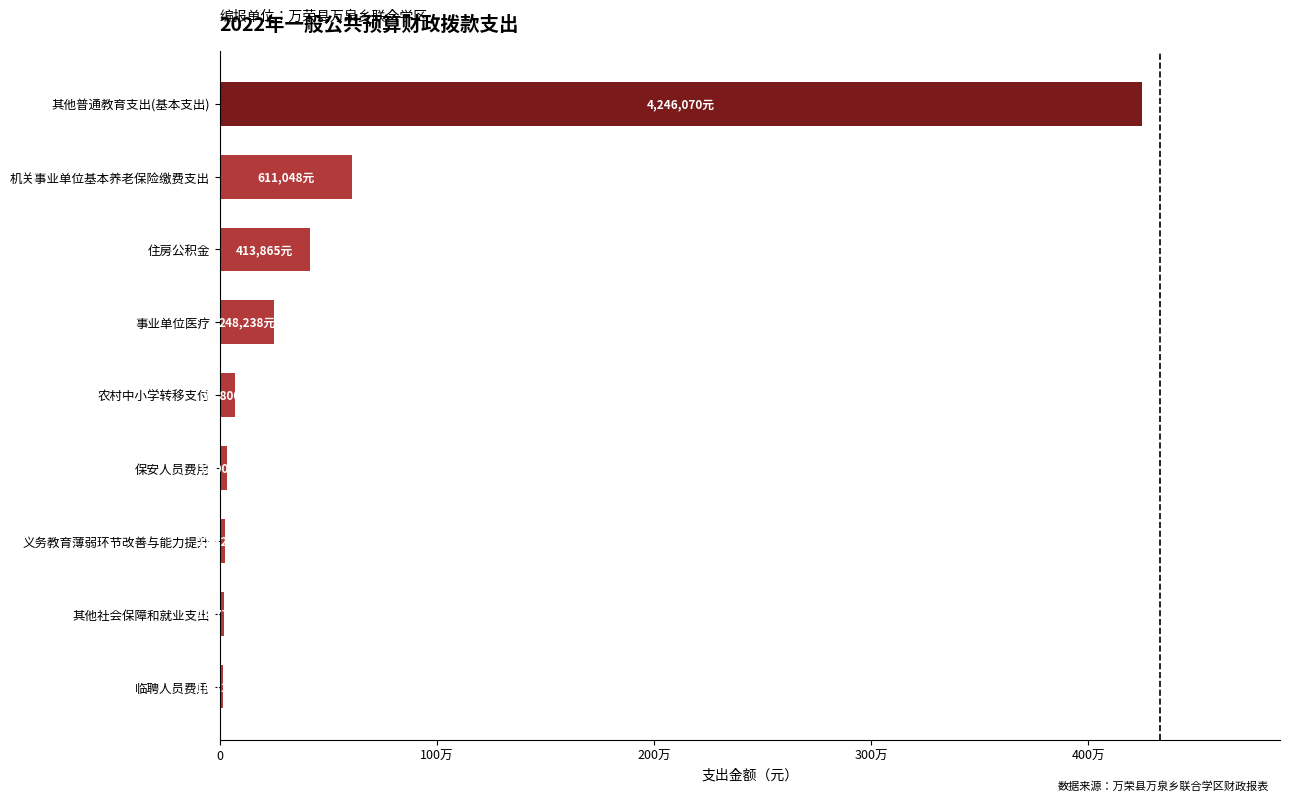

How many bars are there in total?

9